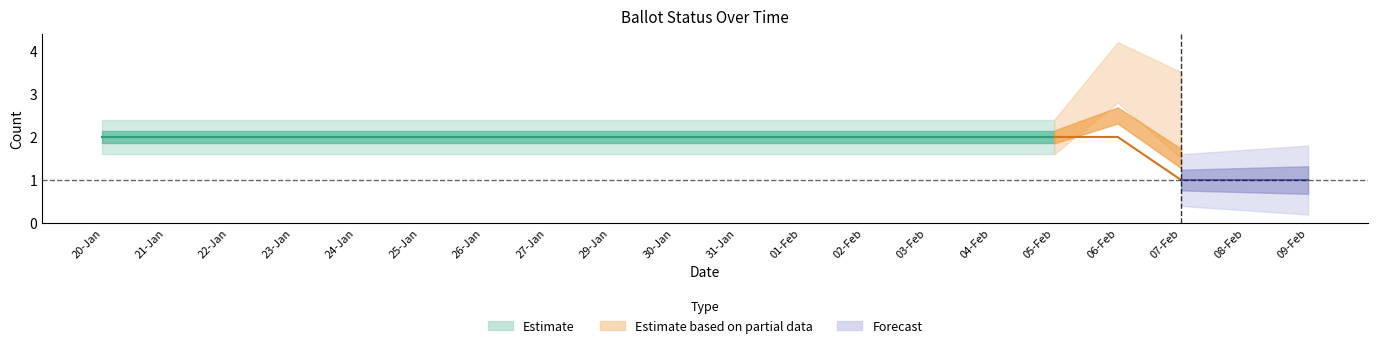

True or false: ISSUED has more than 1 points higher than both neighbors.

False